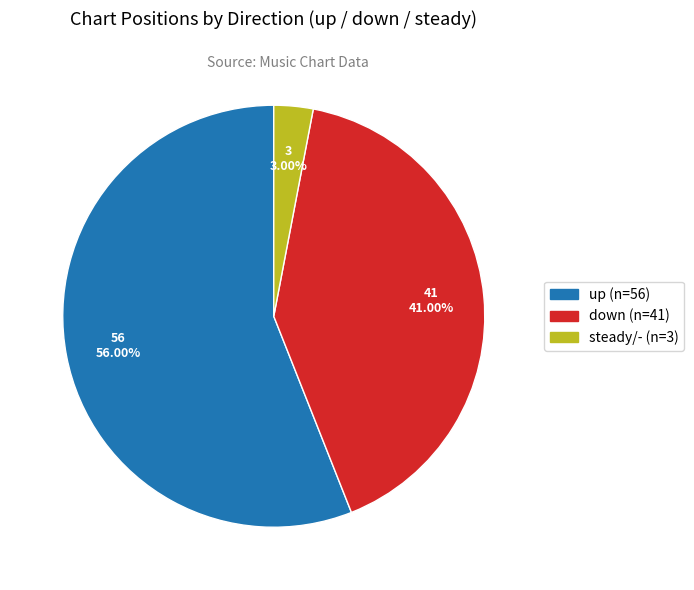

Is there a majority slice in this chart?

Yes